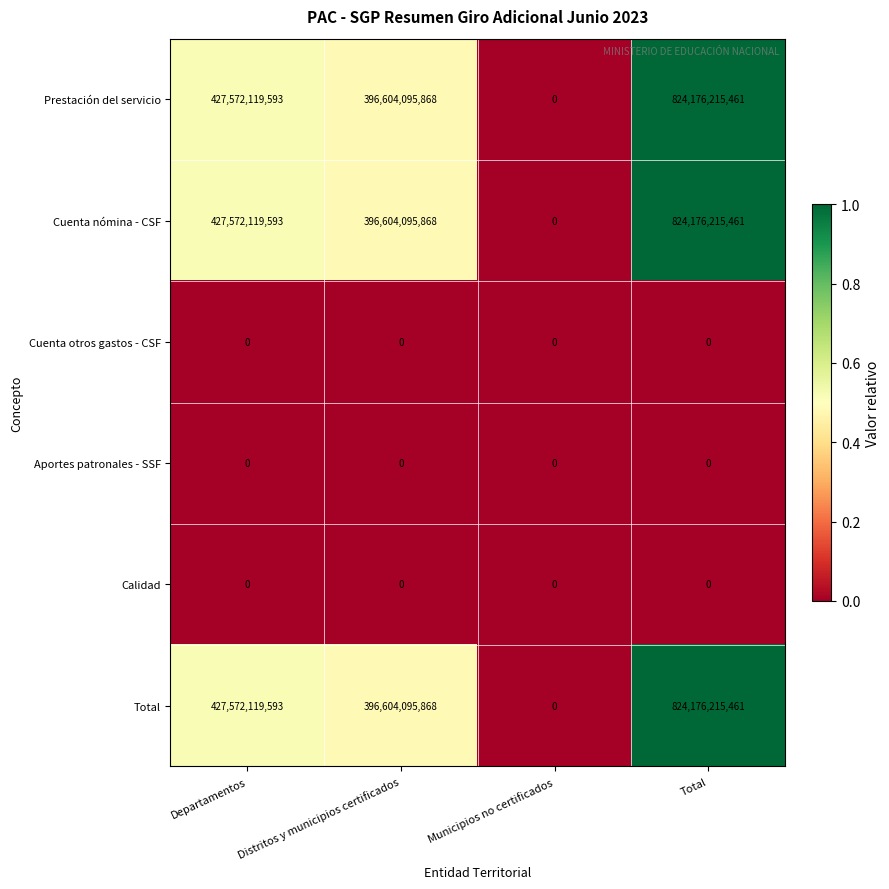

Count the number of data series in this chart.

6